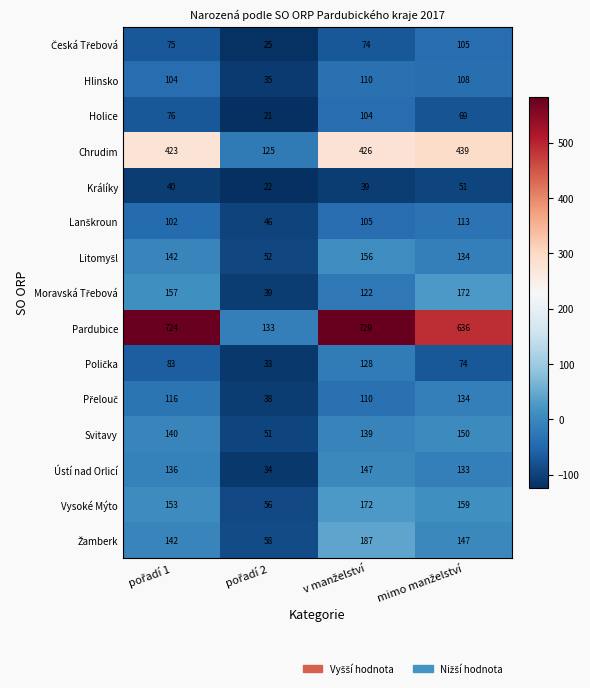

At how many categories does at least one series exceed 556?

3